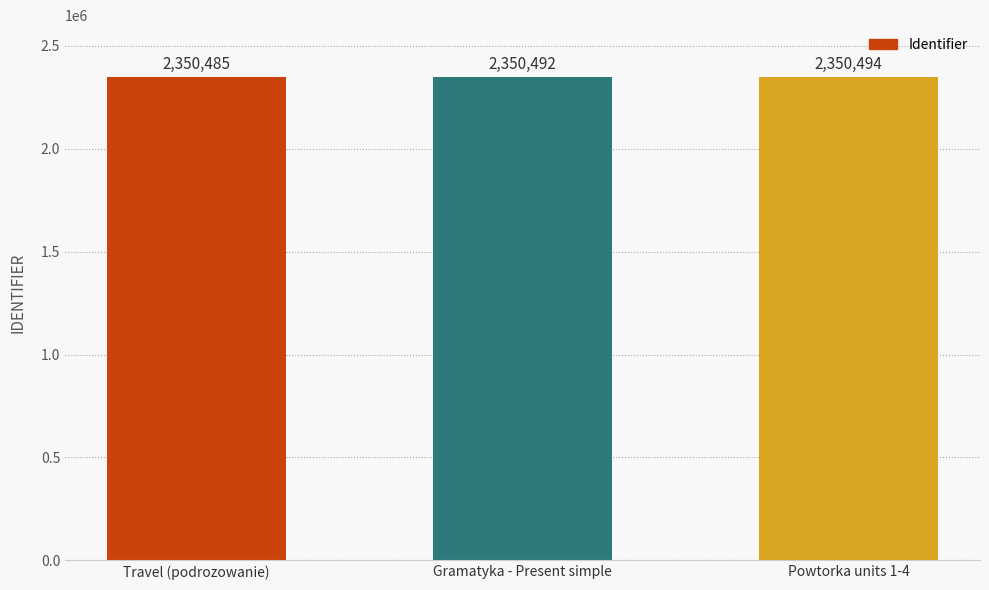

Reading right to left, transcribe all the data shown in this chart.

Powtorka units 1-4=2350494	Gramatyka - Present simple=2350492	Travel (podrozowanie)=2350485